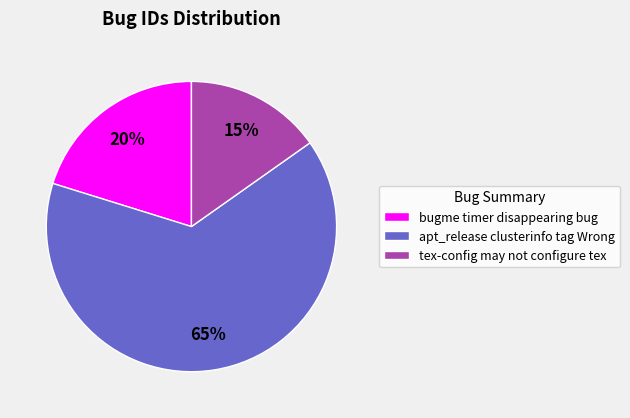

Which category accounts for the majority?

apt_release clusterinfo tag Wrong